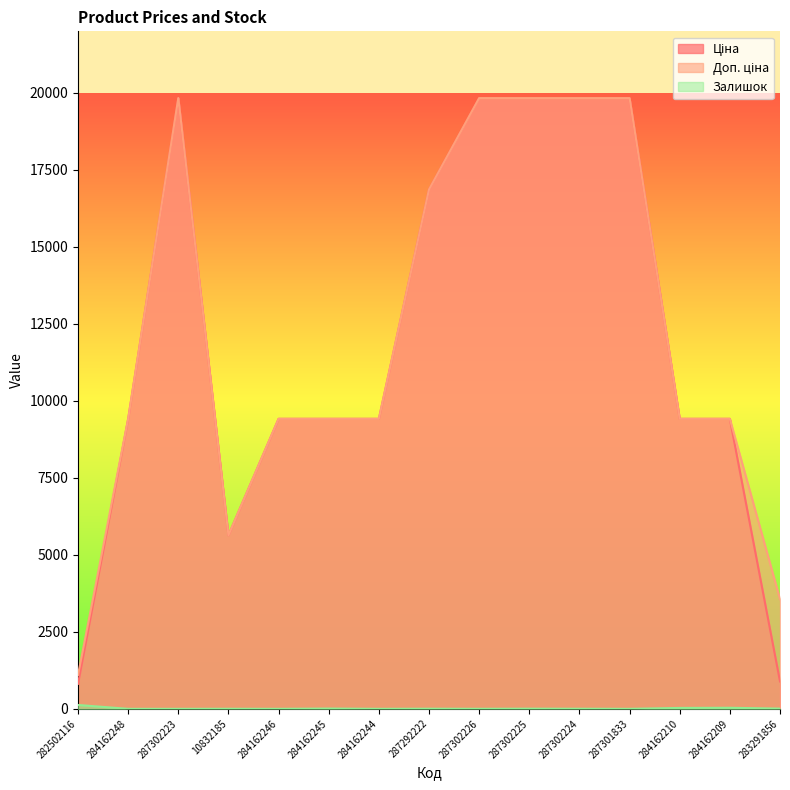

The value of Ціна at 283291856 is 889.9. True or false?

True